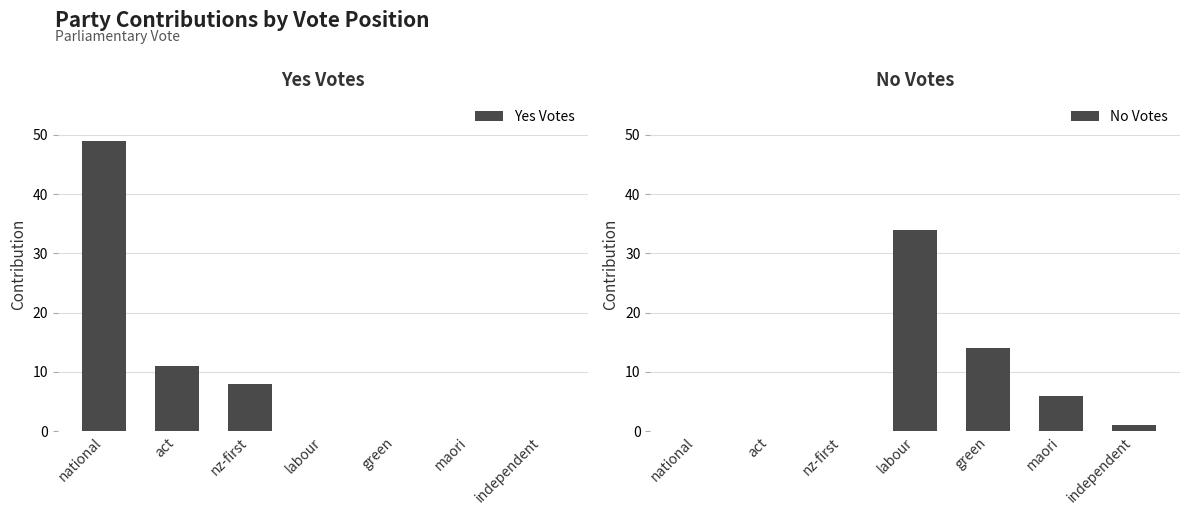

Reading left to right, list all the values displayed in this chart.

Yes Votes: national=49	act=11	nz-first=8	labour=0	green=0	maori=0	independent=0
No Votes: national=0	act=0	nz-first=0	labour=34	green=14	maori=6	independent=1